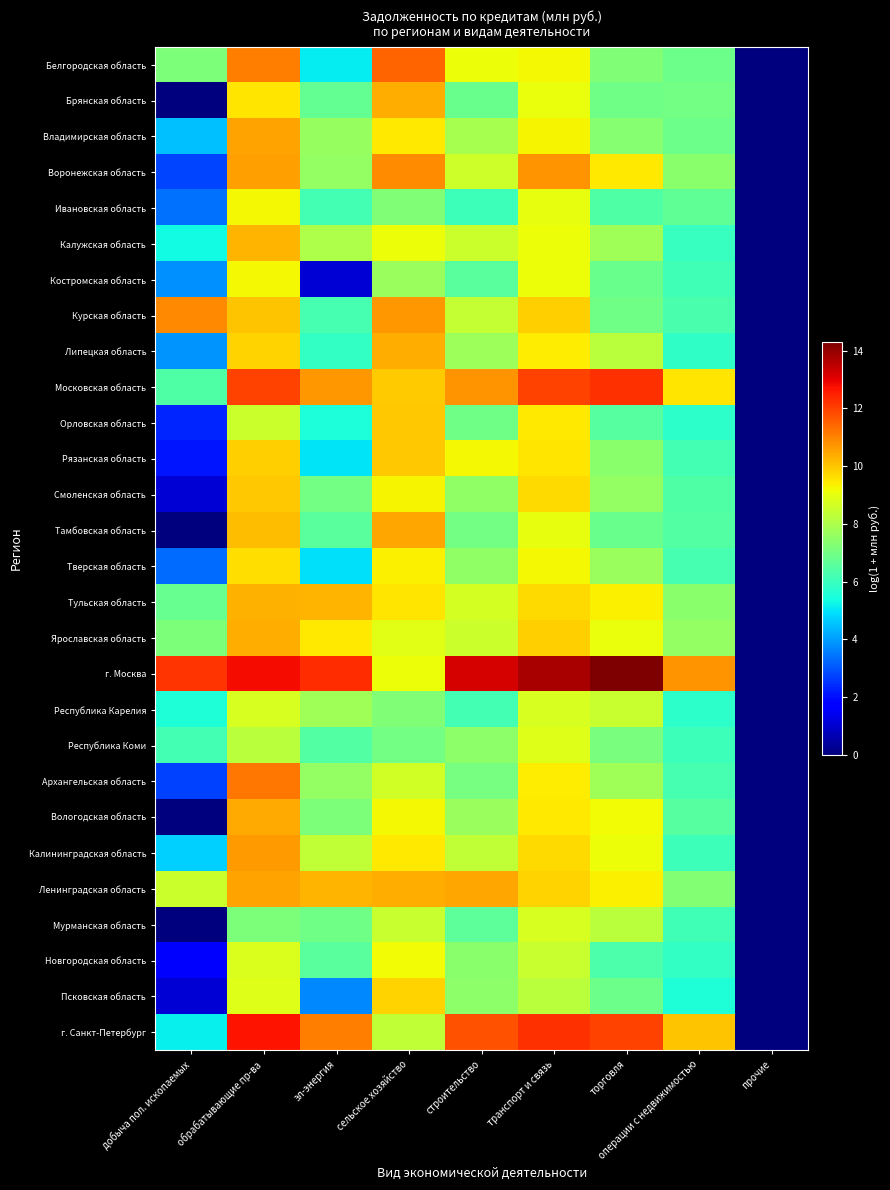

Which series has the largest total across all categories?

г. Москва